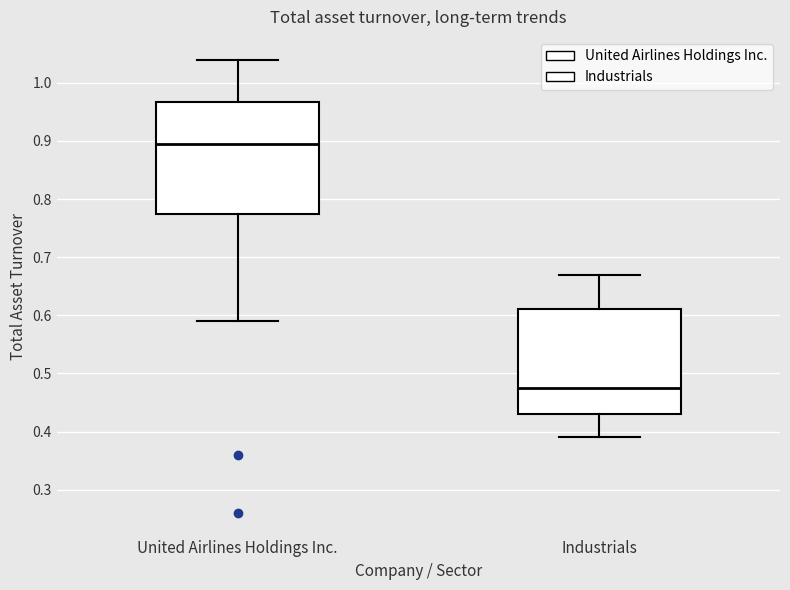

Reading left to right, read every box against the y-axis: the position of its median line, the range the box covers, and the ends of its whiskers. The values are not printed on the chart, so give them approximately, as read against the axis.

United Airlines Holdings Inc.: median 0.90, box 0.78 to 0.97, whiskers 0.59 to 1.04
Industrials: median 0.48, box 0.43 to 0.61, whiskers 0.39 to 0.67